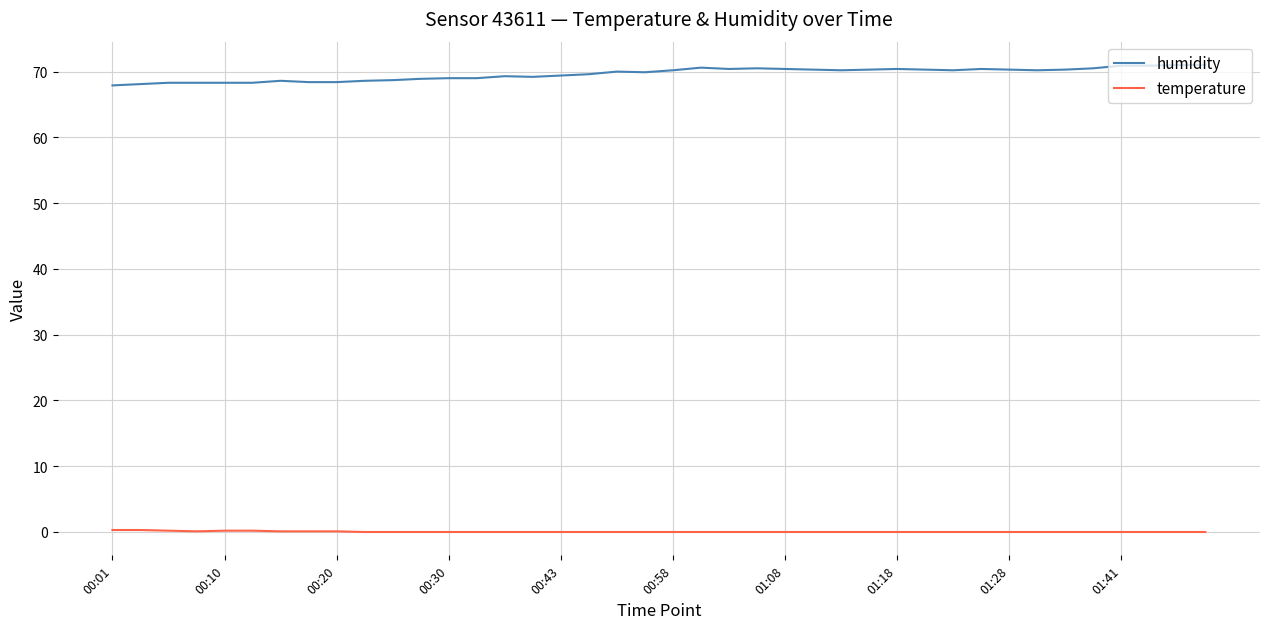

Does the chart have visible grid lines?

Yes